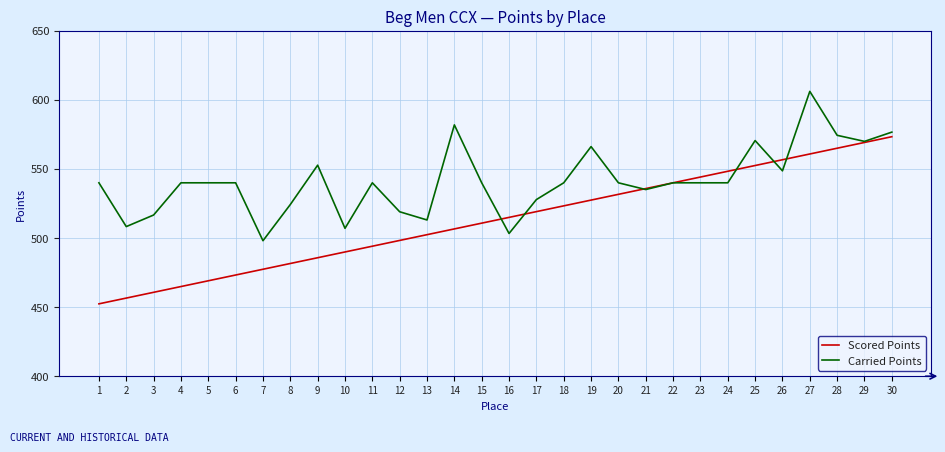

Is it true that Carried Points equals 963.1 at 30?

False